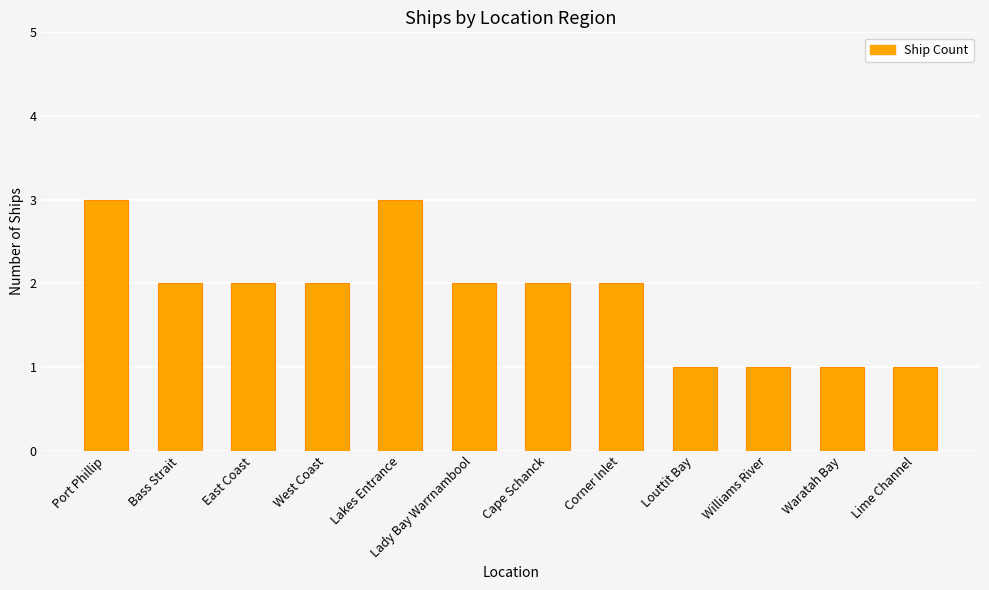

Between Williams River and East Coast, which is larger?

East Coast